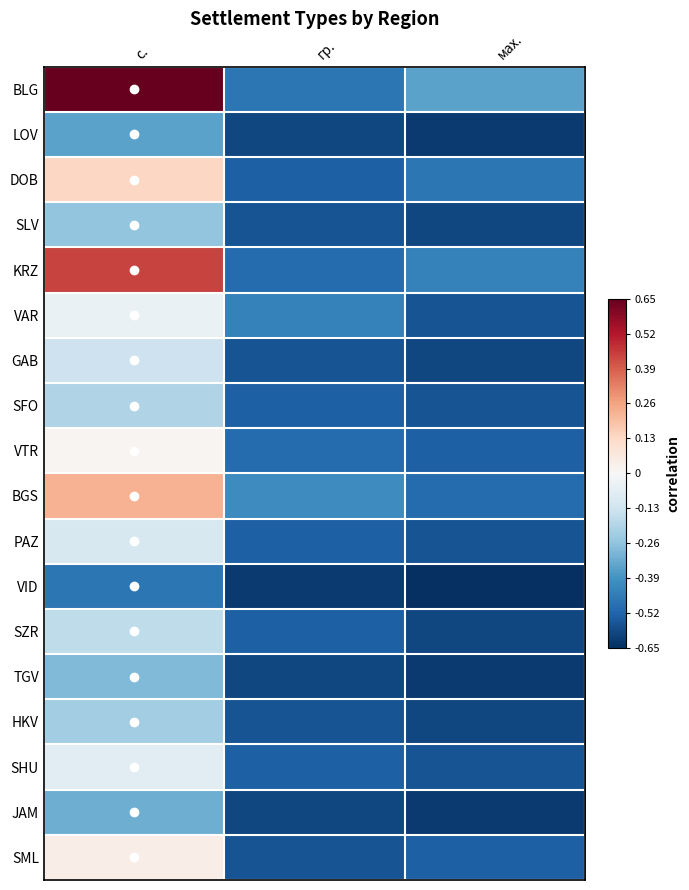

Reading left to right, extract all data points from this chart.

BLG: с.=0.7	гр.=-0.5	мах.=-0.3
LOV: с.=-0.3	гр.=-0.6	мах.=-0.6
DOB: с.=0.1	гр.=-0.5	мах.=-0.5
SLV: с.=-0.3	гр.=-0.6	мах.=-0.6
KRZ: с.=0.4	гр.=-0.5	мах.=-0.4
VAR: с.=-0.0	гр.=-0.4	мах.=-0.6
GAB: с.=-0.1	гр.=-0.6	мах.=-0.6
SFO: с.=-0.2	гр.=-0.5	мах.=-0.6
VTR: с.=0.0	гр.=-0.5	мах.=-0.5
BGS: с.=0.2	гр.=-0.4	мах.=-0.5
PAZ: с.=-0.1	гр.=-0.5	мах.=-0.6
VID: с.=-0.5	гр.=-0.6	мах.=-0.7
SZR: с.=-0.2	гр.=-0.5	мах.=-0.6
TGV: с.=-0.3	гр.=-0.6	мах.=-0.6
HKV: с.=-0.2	гр.=-0.6	мах.=-0.6
SHU: с.=-0.1	гр.=-0.5	мах.=-0.6
JAM: с.=-0.3	гр.=-0.6	мах.=-0.6
SML: с.=0.0	гр.=-0.6	мах.=-0.5